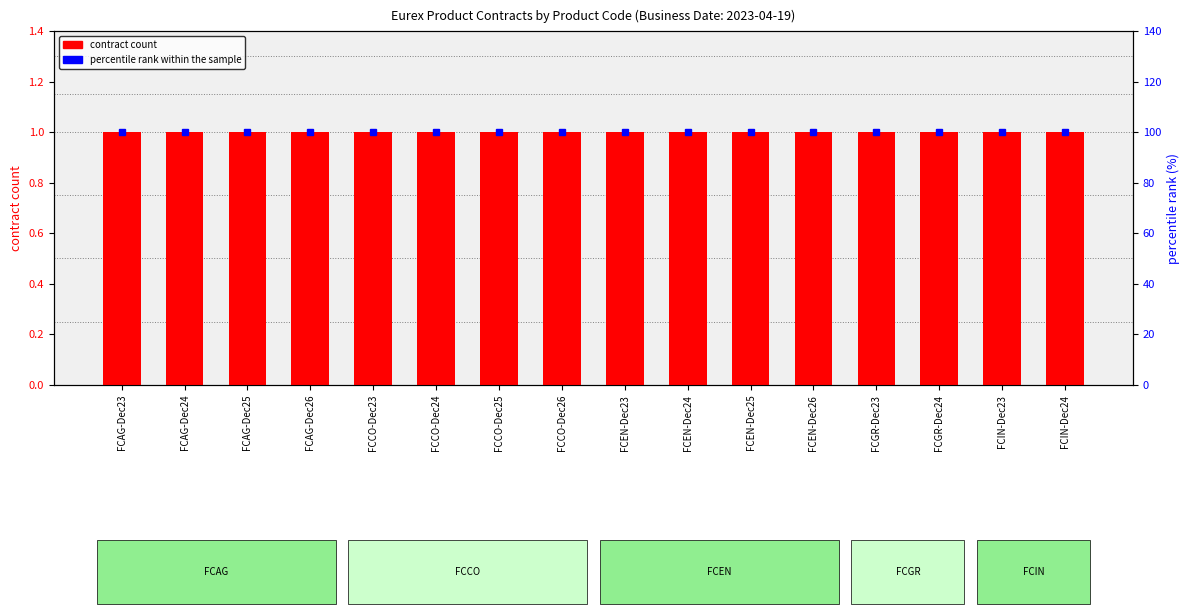

What position from the right is FCCO-Dec24?

11